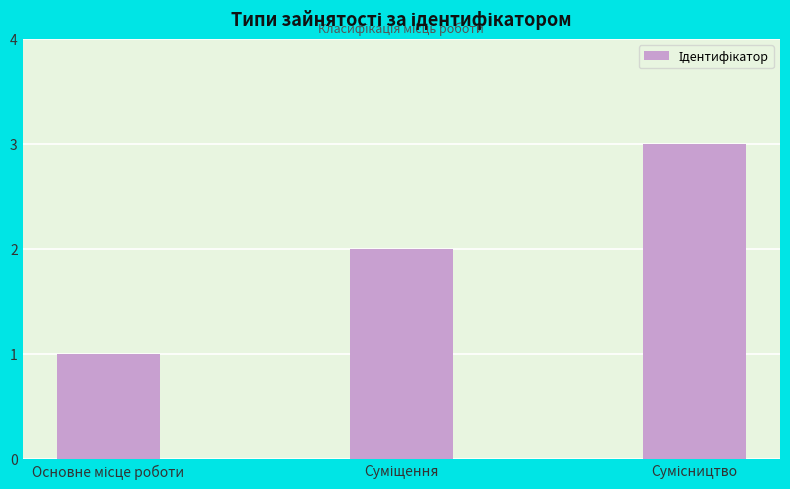

What is the maximum value shown in the chart?

3